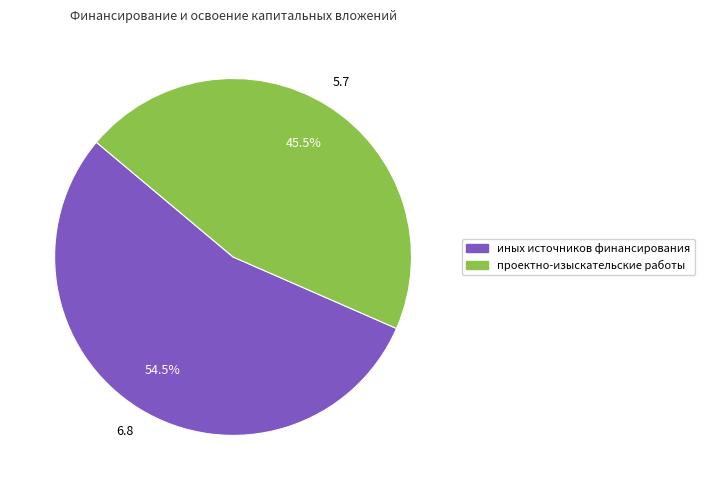

Is there any slice that represents more than half of the pie?

Yes